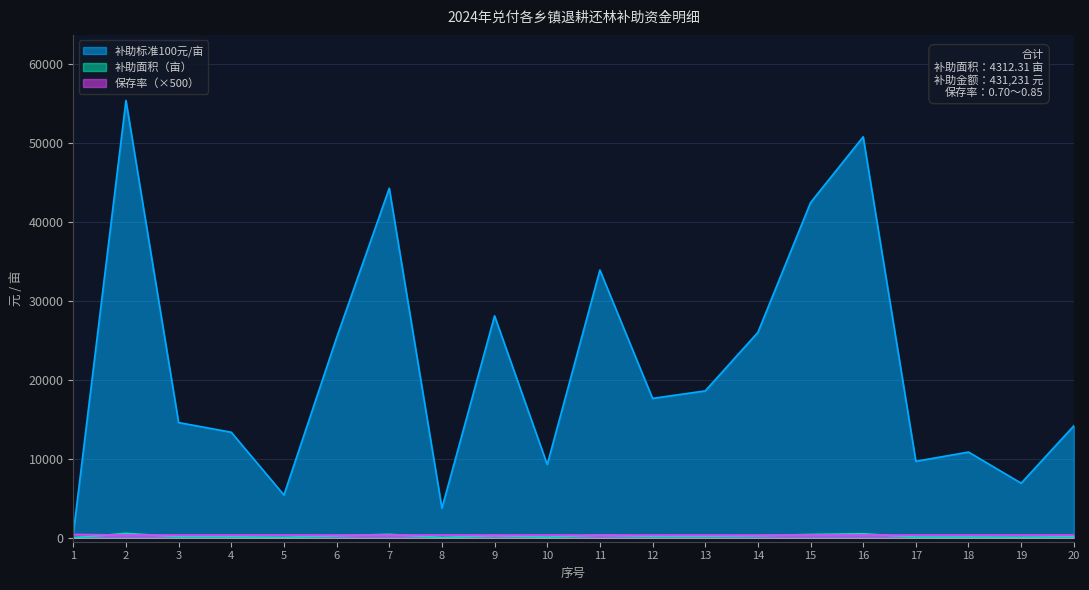

At which label does 补助面积（亩） reach its minimum?

1